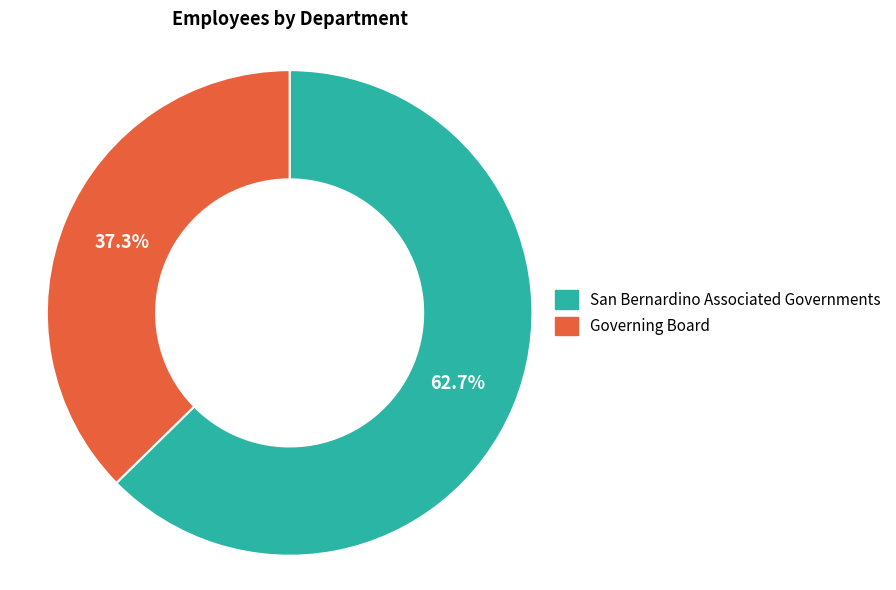

Which slice is the smallest?

Governing Board